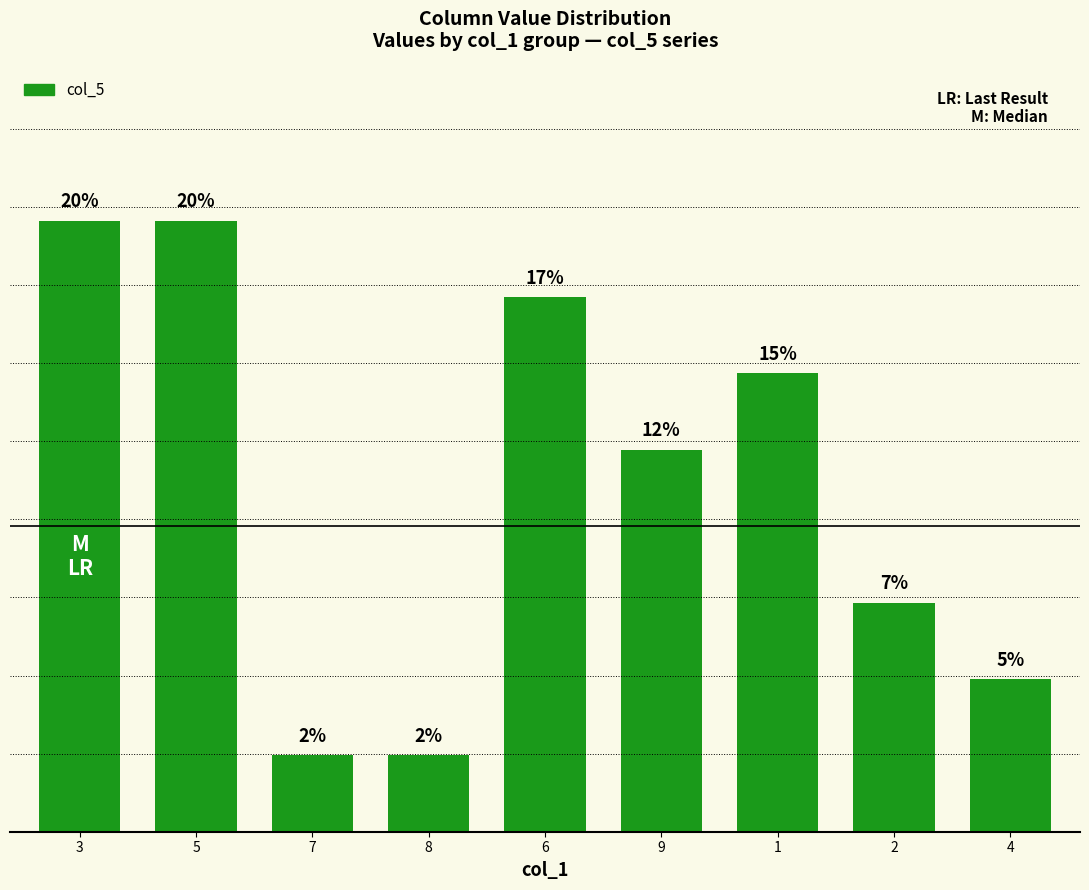

Reading left to right, list all the values displayed in this chart.

3=19.5	5=19.5	7=2.4	8=2.4	6=17.1	9=12.2	1=14.6	2=7.3	4=4.9